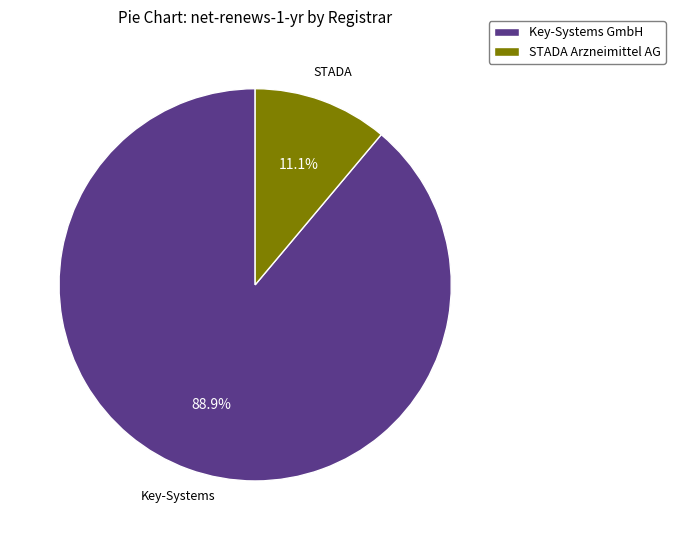

Do STADA Arzneimittel AG and Key-Systems GmbH together represent more than half of the pie?

Yes